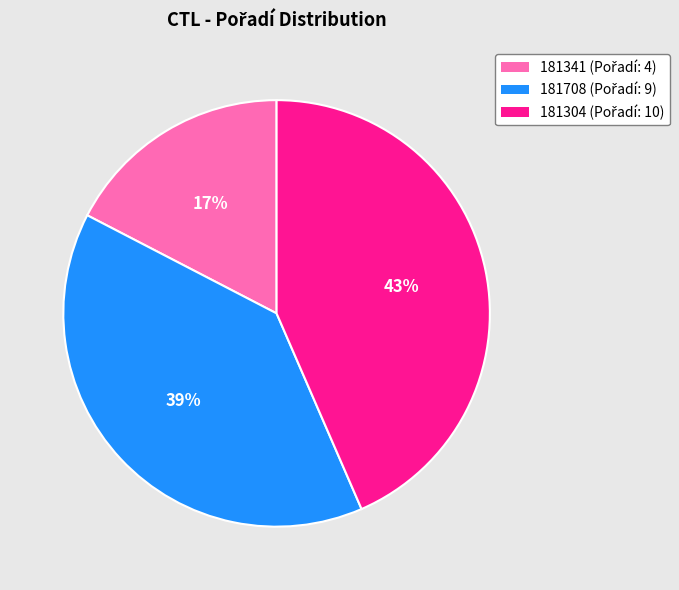

Count the number of slices in the pie.

3